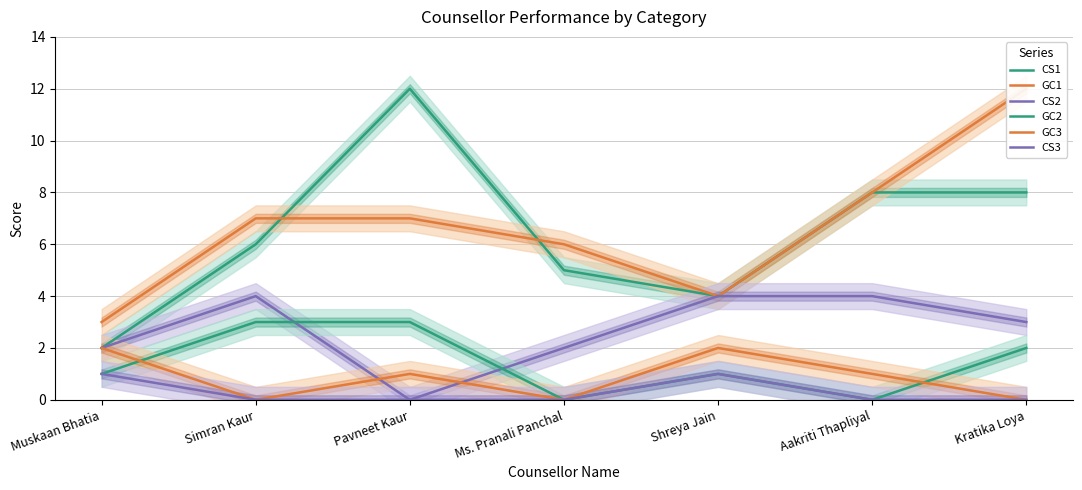

What is the difference between the GC3 values at Kratika Loya and Aakriti Thapliyal?

1